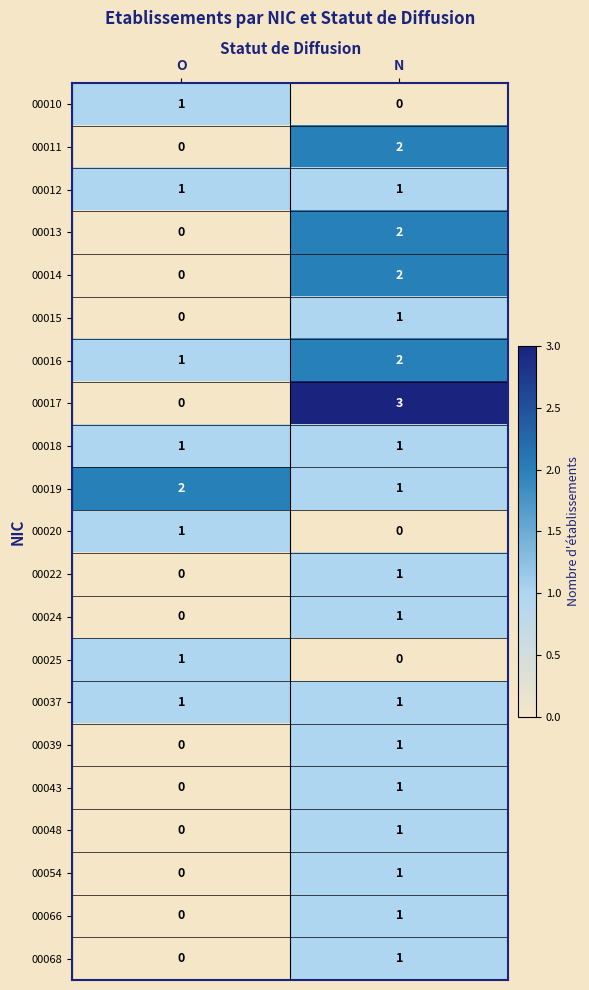

At how many categories does at least one series exceed 1?

2